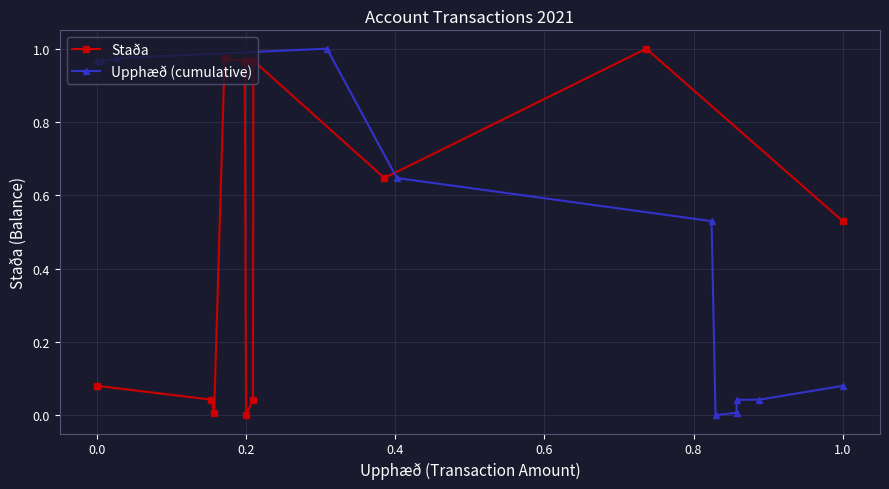

The Staða series shows 0.3 at 0.6. True or false?

False